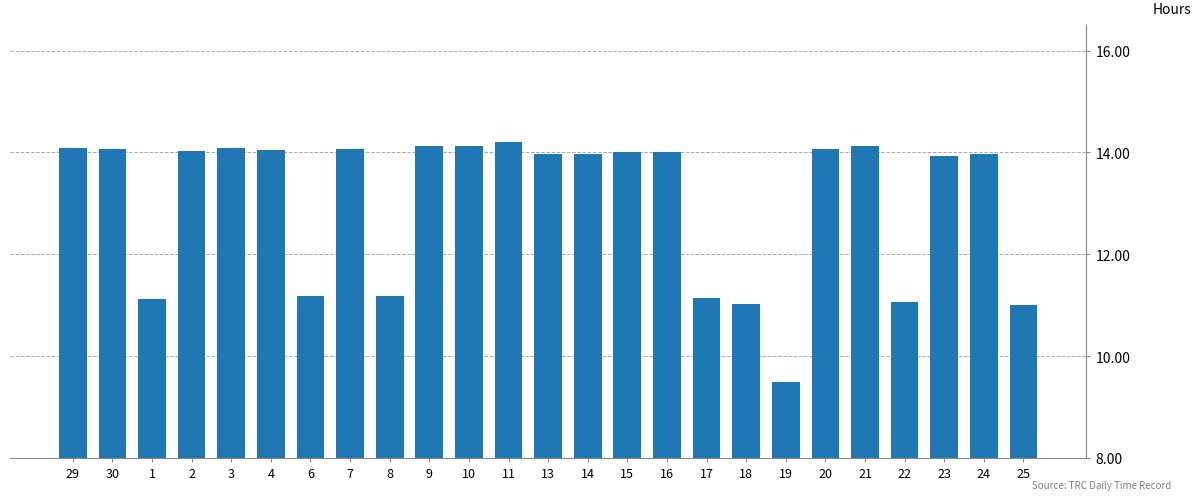

What is the greatest value displayed?

14.2